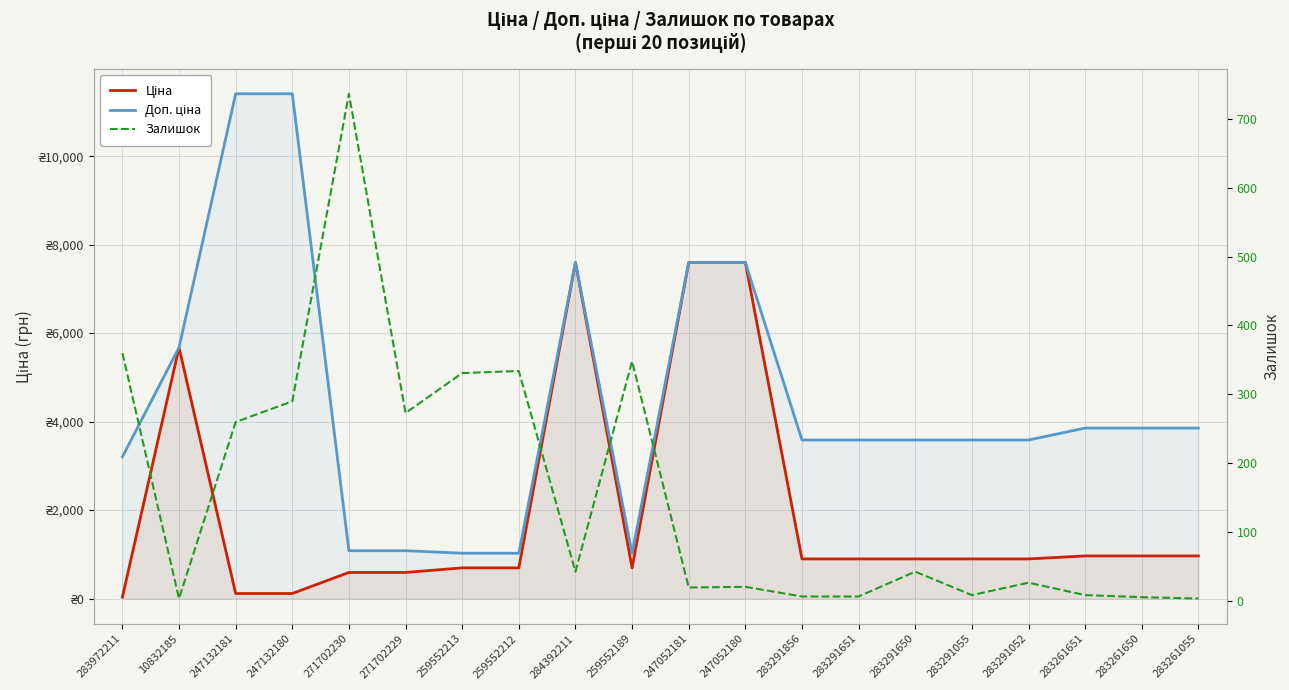

True or false: Доп. ціна and Залишок intersect in this chart.

False